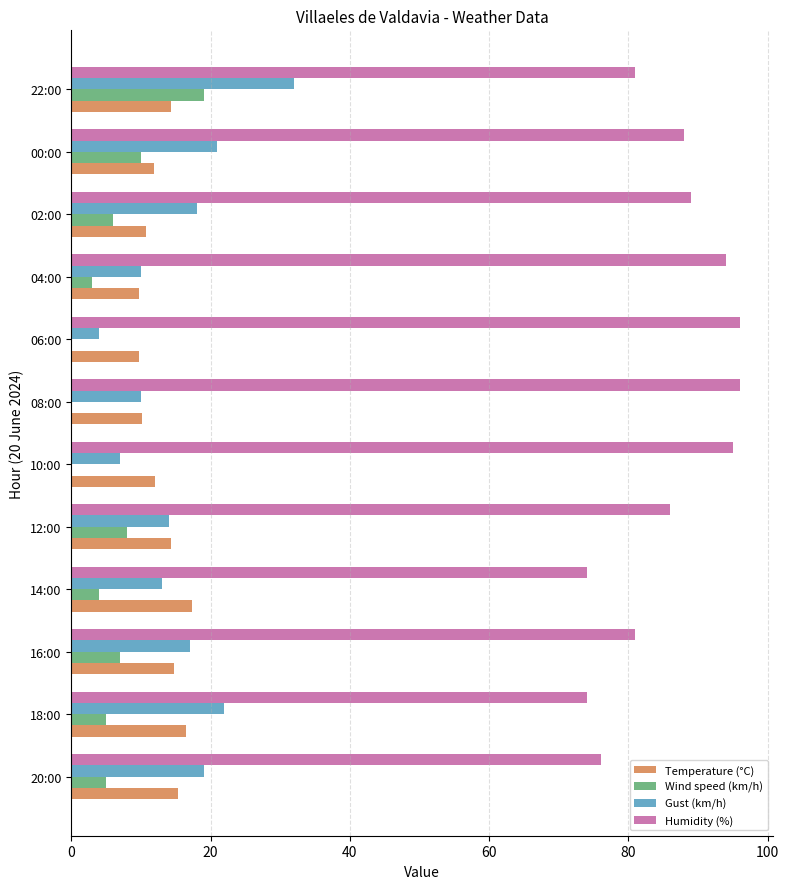

What is the sum of all Gust (km/h) values?

187.0